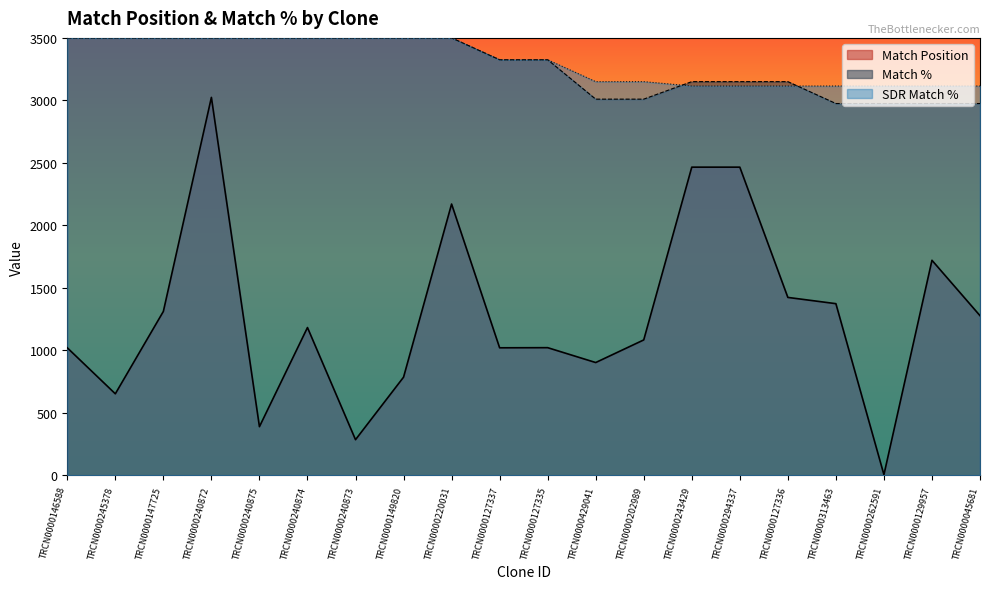

What is the greatest value displayed?

3500